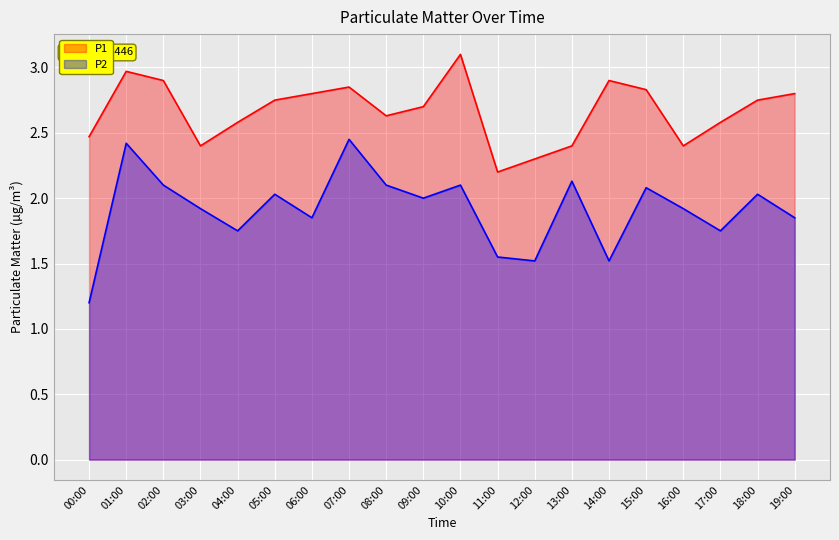

What position from the right is 02:00?

18